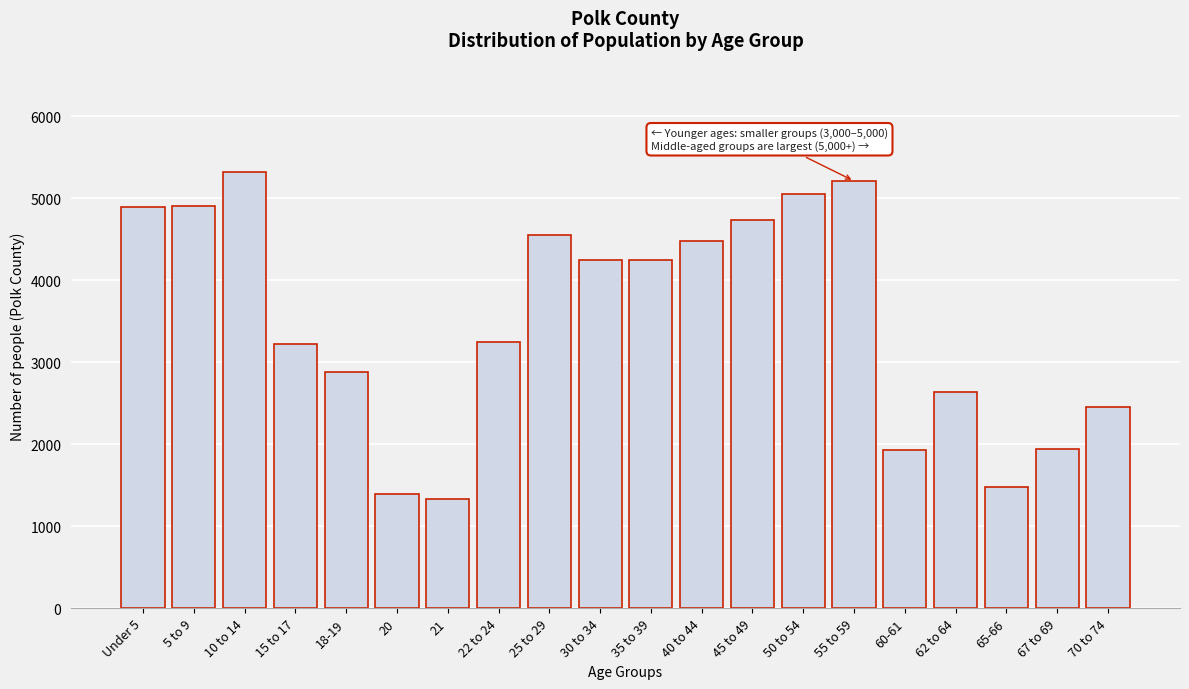

What is the change in value from 20 to 22 to 24?

+1860